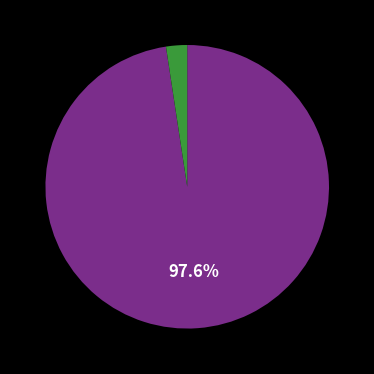

Does any single category account for the majority?

Yes